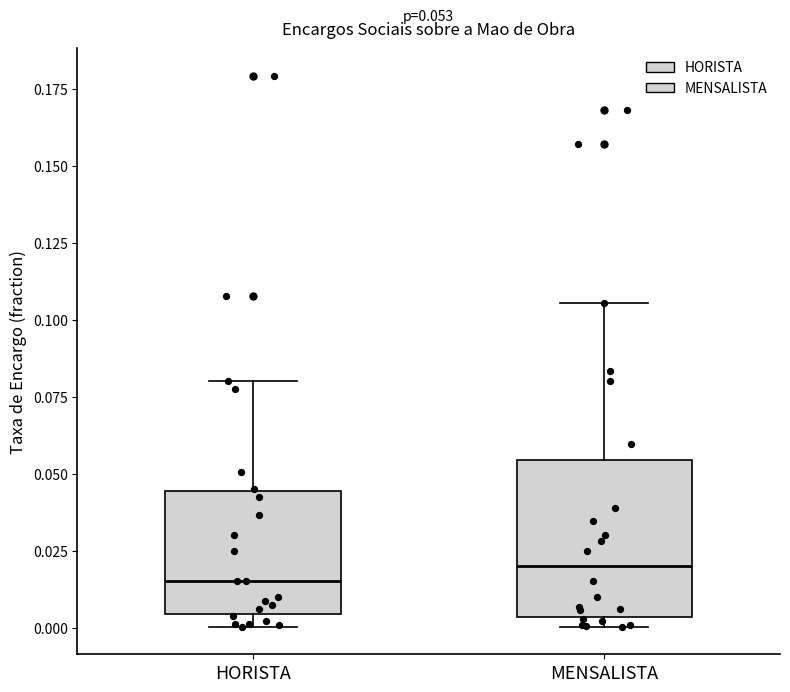

Which box is the tallest, from its lower edge to its upper edge?

MENSALISTA